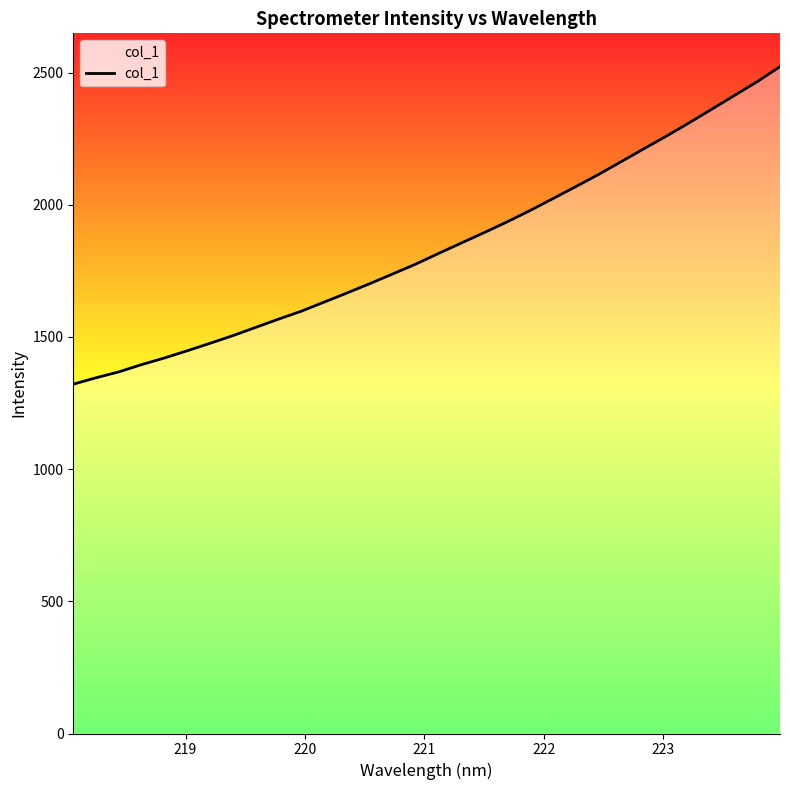

What is the sum of all values?

58873.5